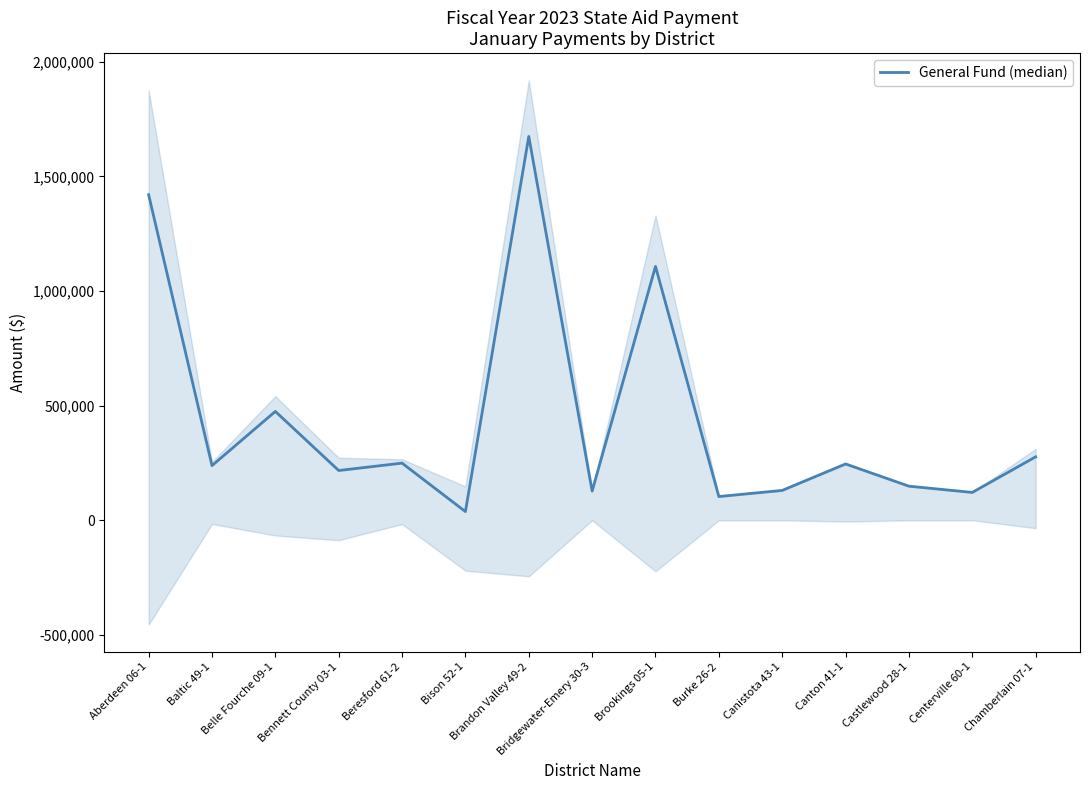

What position from the right is Canistota 43-1?

5